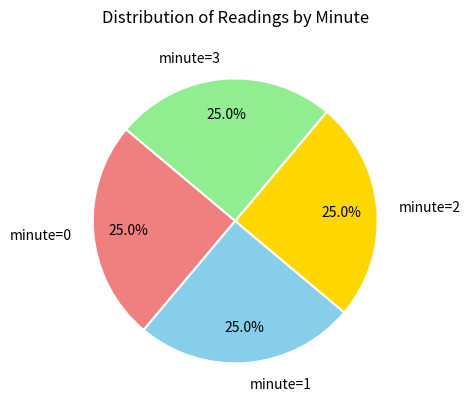

To the nearest percent, what is the difference between the largest and smallest slice percentages?

0%